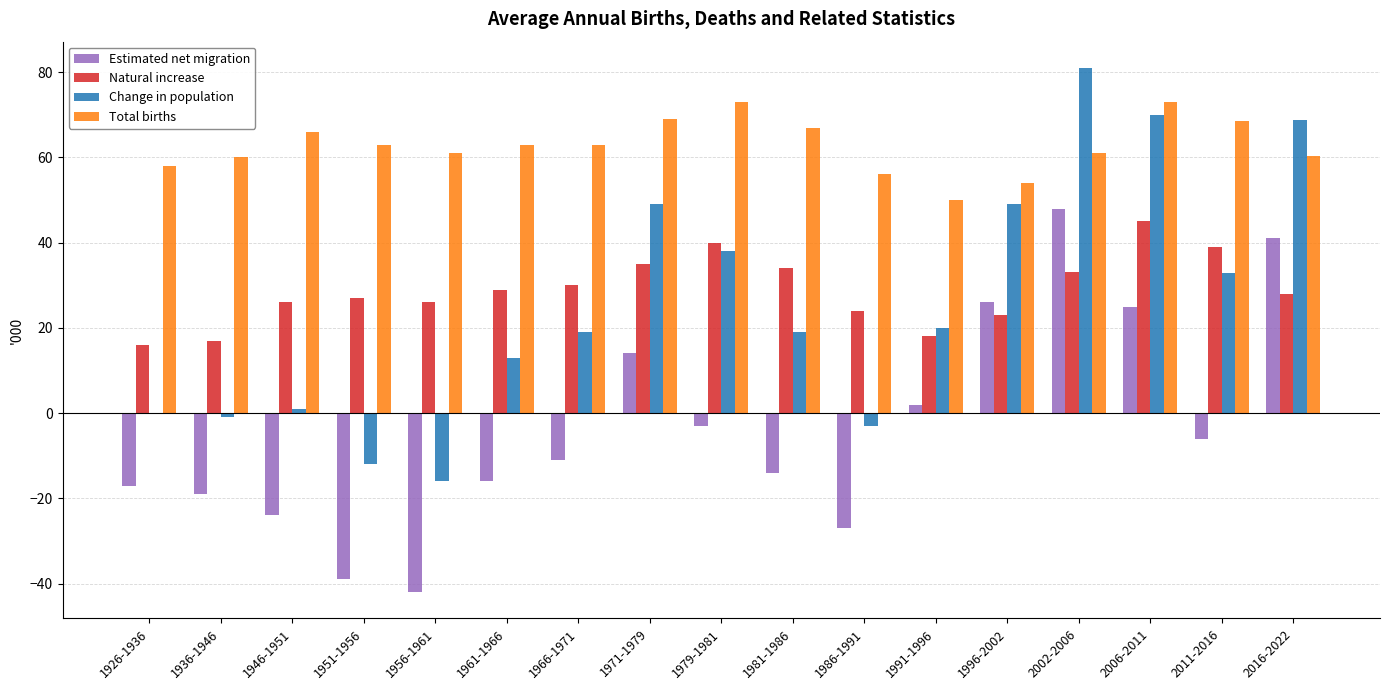

What is the sum of all Change in population values?

428.7